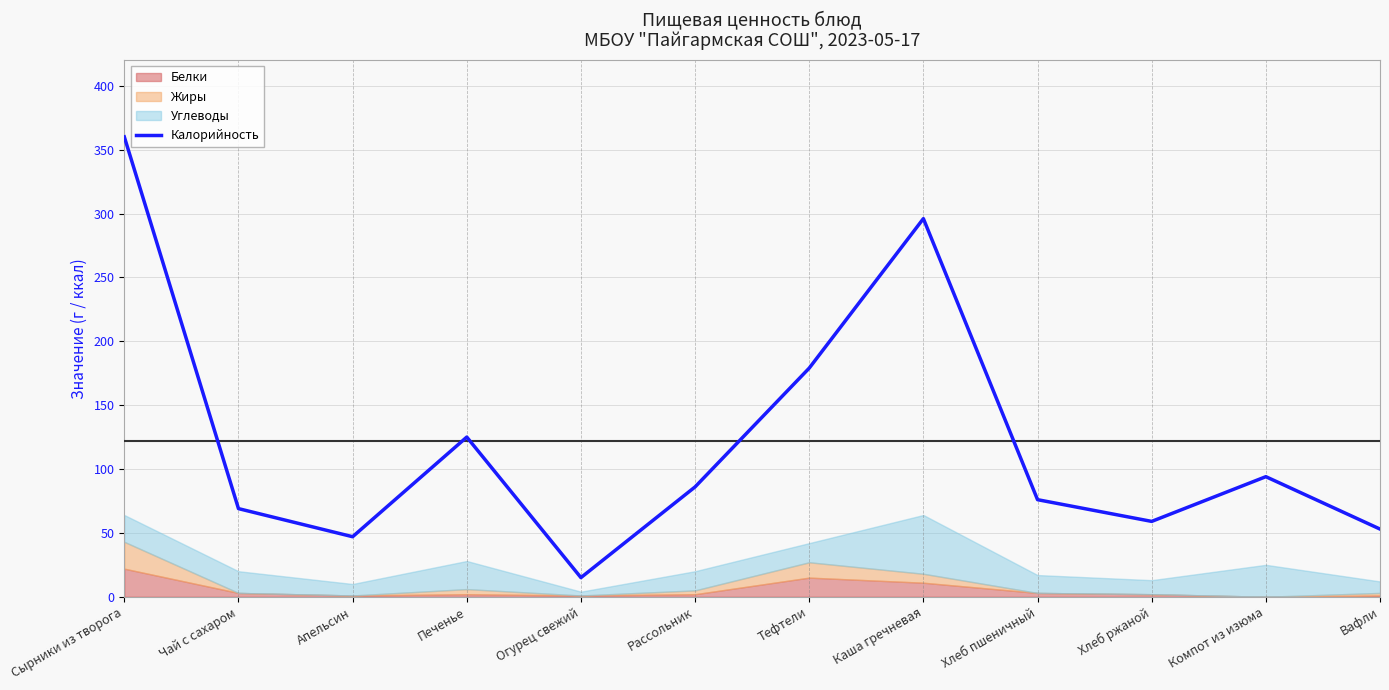

Which category has the lowest value across all series?

Огурец свежий